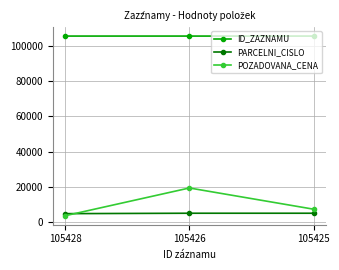

What is the difference between the highest and lowest values at 105426?

100209